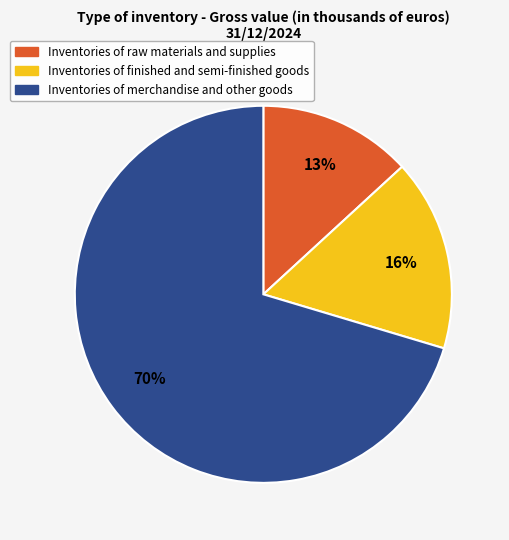

Which slice is the smallest?

Inventories of raw materials and supplies